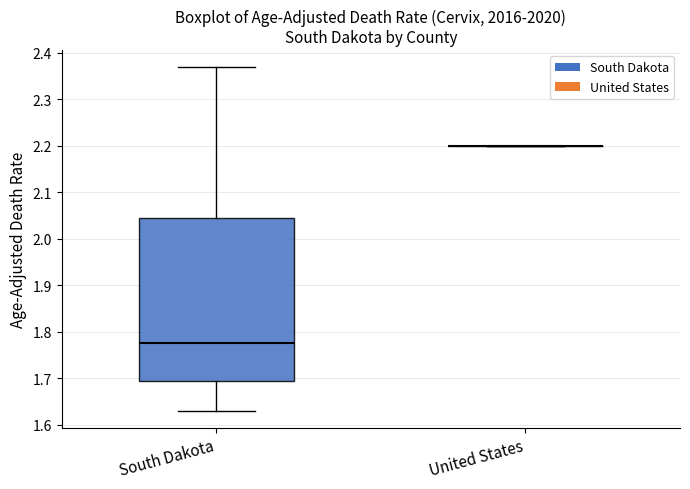

Which box is the tallest, from its lower edge to its upper edge?

South Dakota